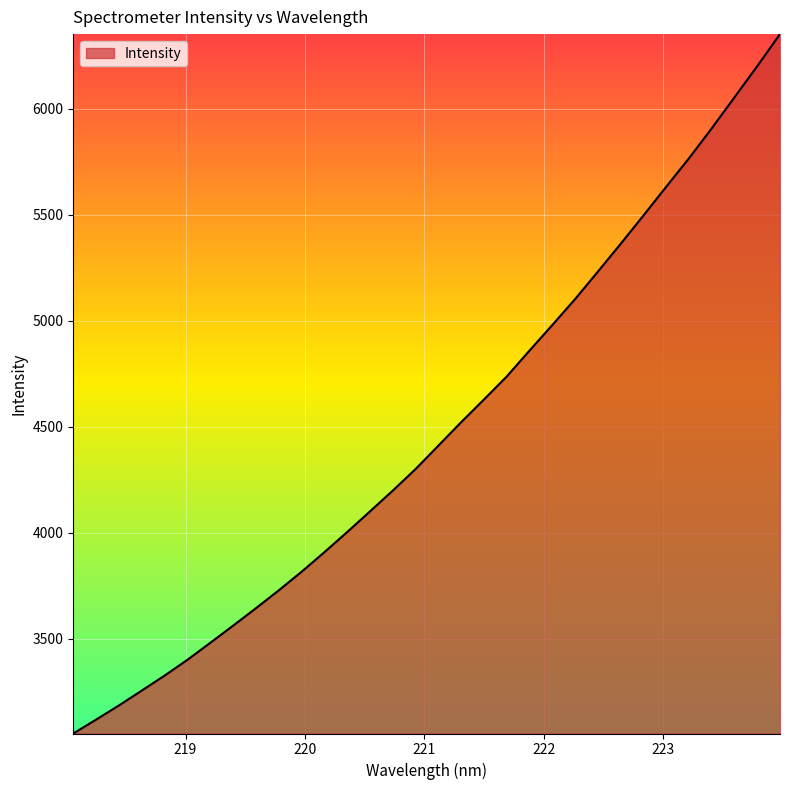

What is the maximum value shown in the chart?

6351.2